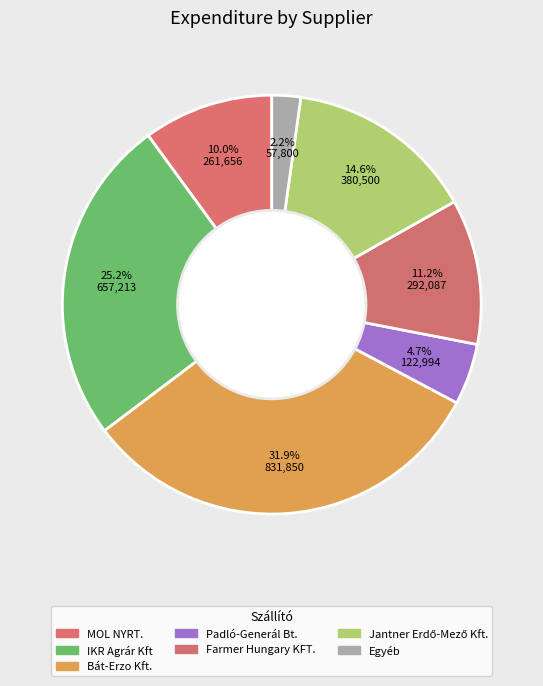

How much of the chart is everything except IKR Agrár Kft?

74.8%